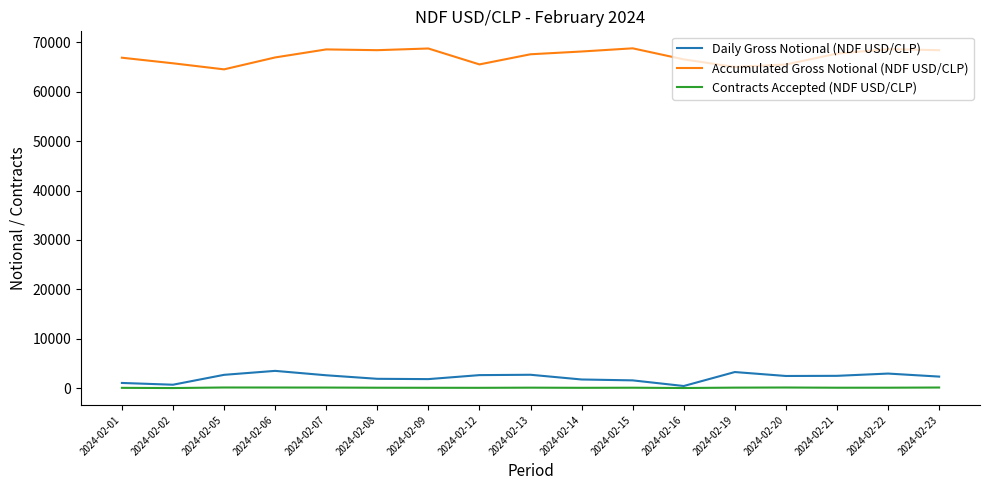

What are all the series names shown in the legend?

Daily Gross Notional (NDF USD/CLP), Accumulated Gross Notional (NDF USD/CLP), Contracts Accepted (NDF USD/CLP)